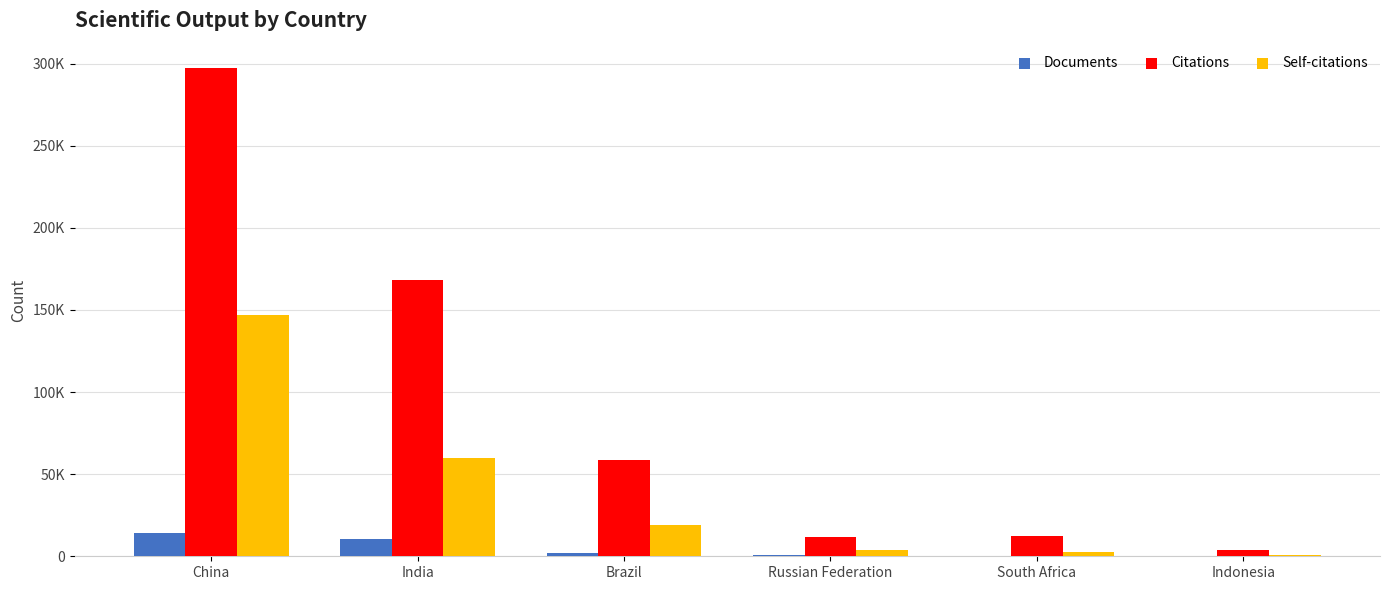

List the series in order of their peak value, lowest first.

Documents, Self-citations, Citations